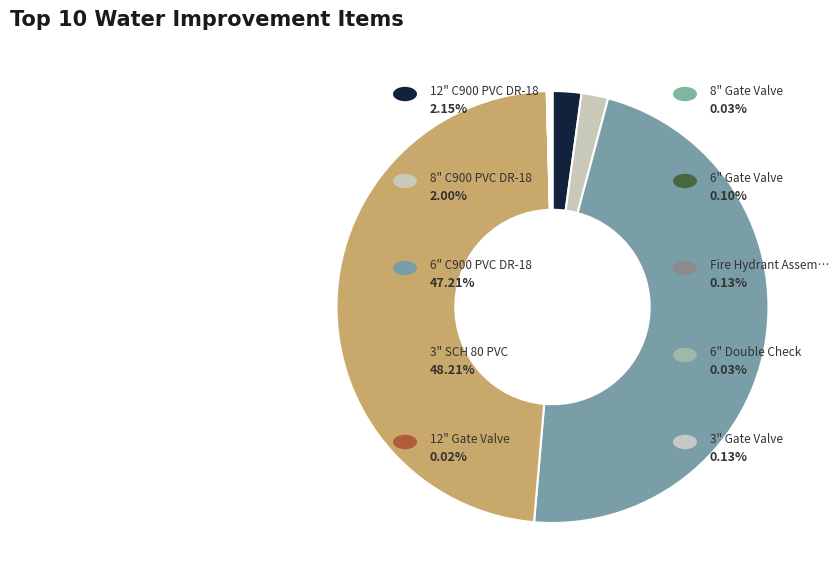

Is there a majority slice in this chart?

No